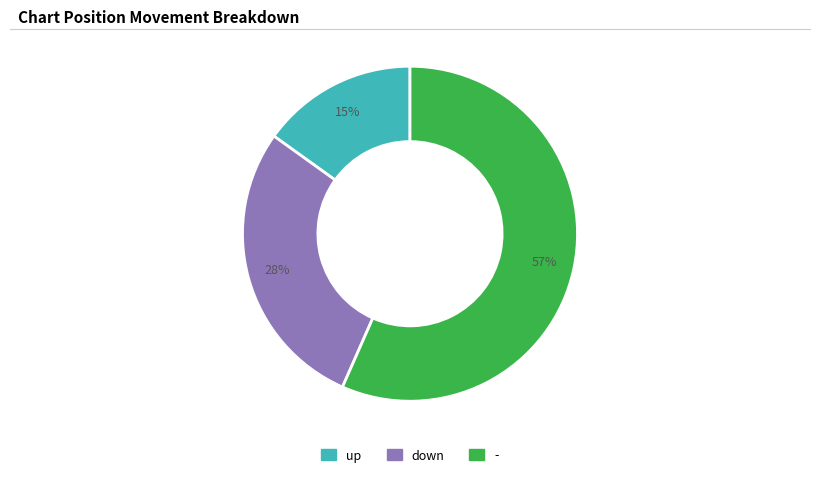

What is the ratio of the value at down to the value at up?

1.9